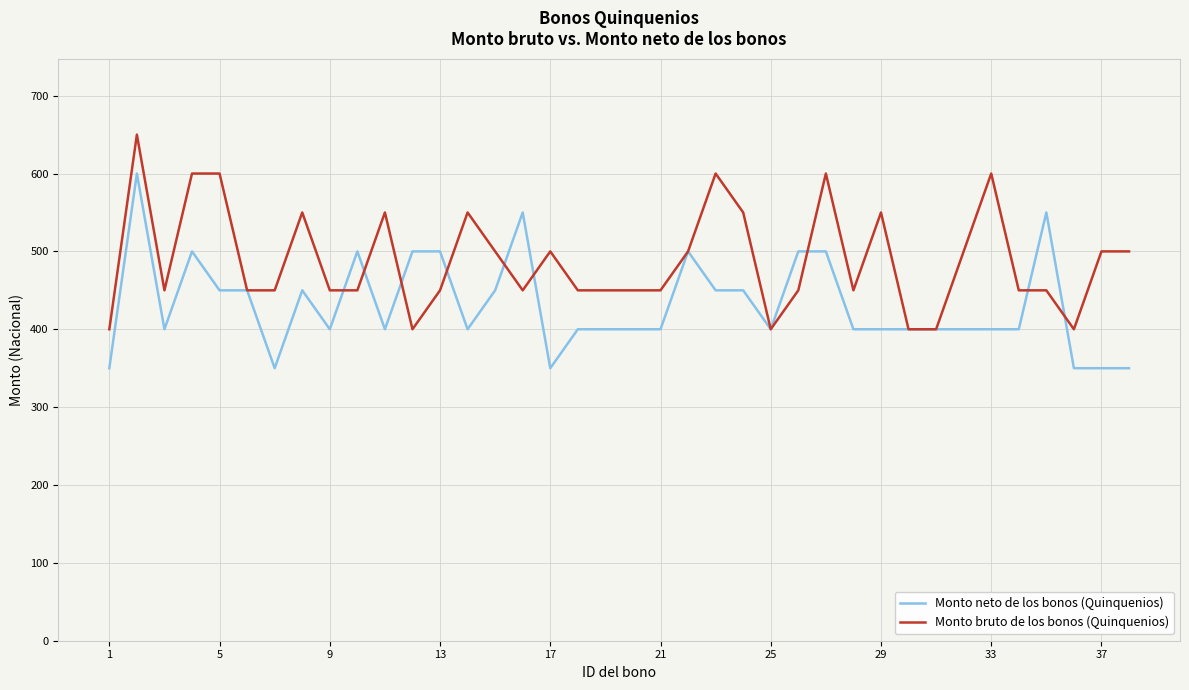

Which series has the largest total across all categories?

Monto bruto de los bonos (Quinquenios)